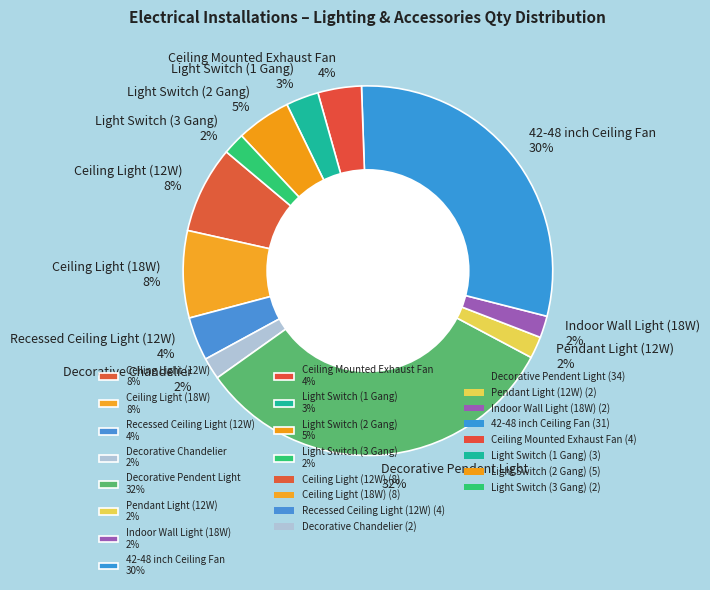

Approximately how many times larger is the value at Ceiling Light (18W) compared to Decorative Chandelier?

4.0